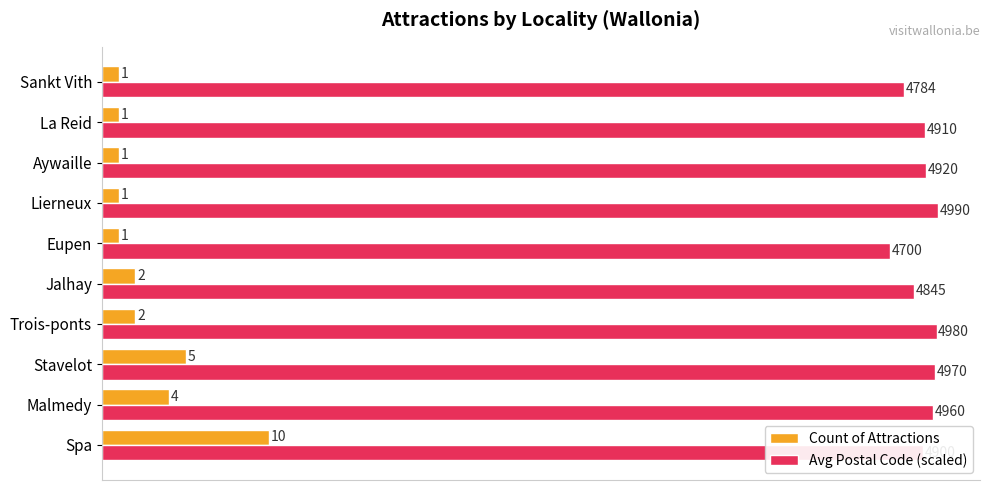

What is the difference between the maximum and minimum values in the Avg Postal Code (scaled) series?

2.9